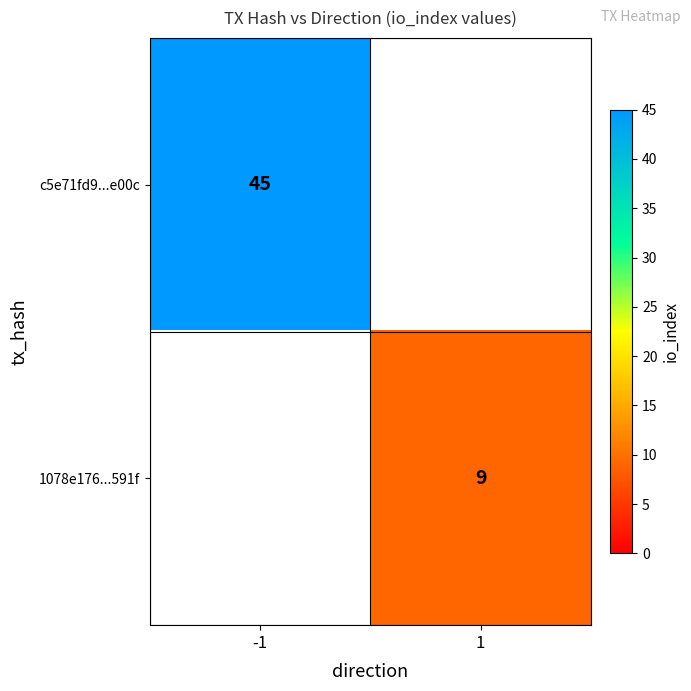

True or false: c5e71fd9...e00c has a value of 16.7 at -1.

False